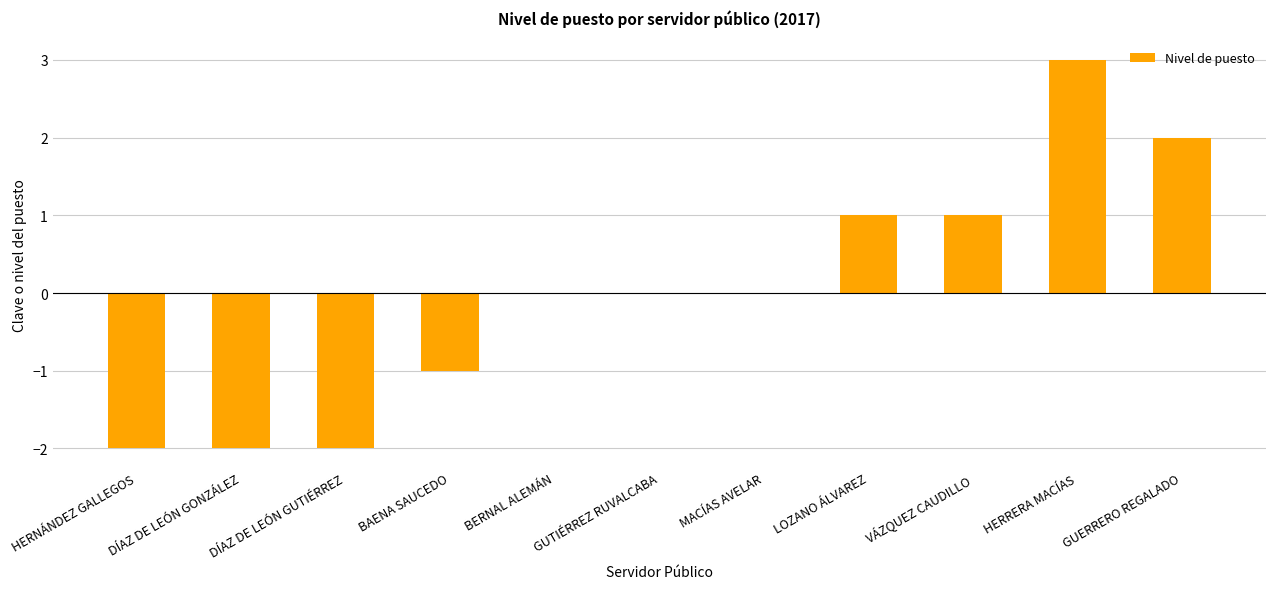

How many values are between -2 and 1?

9